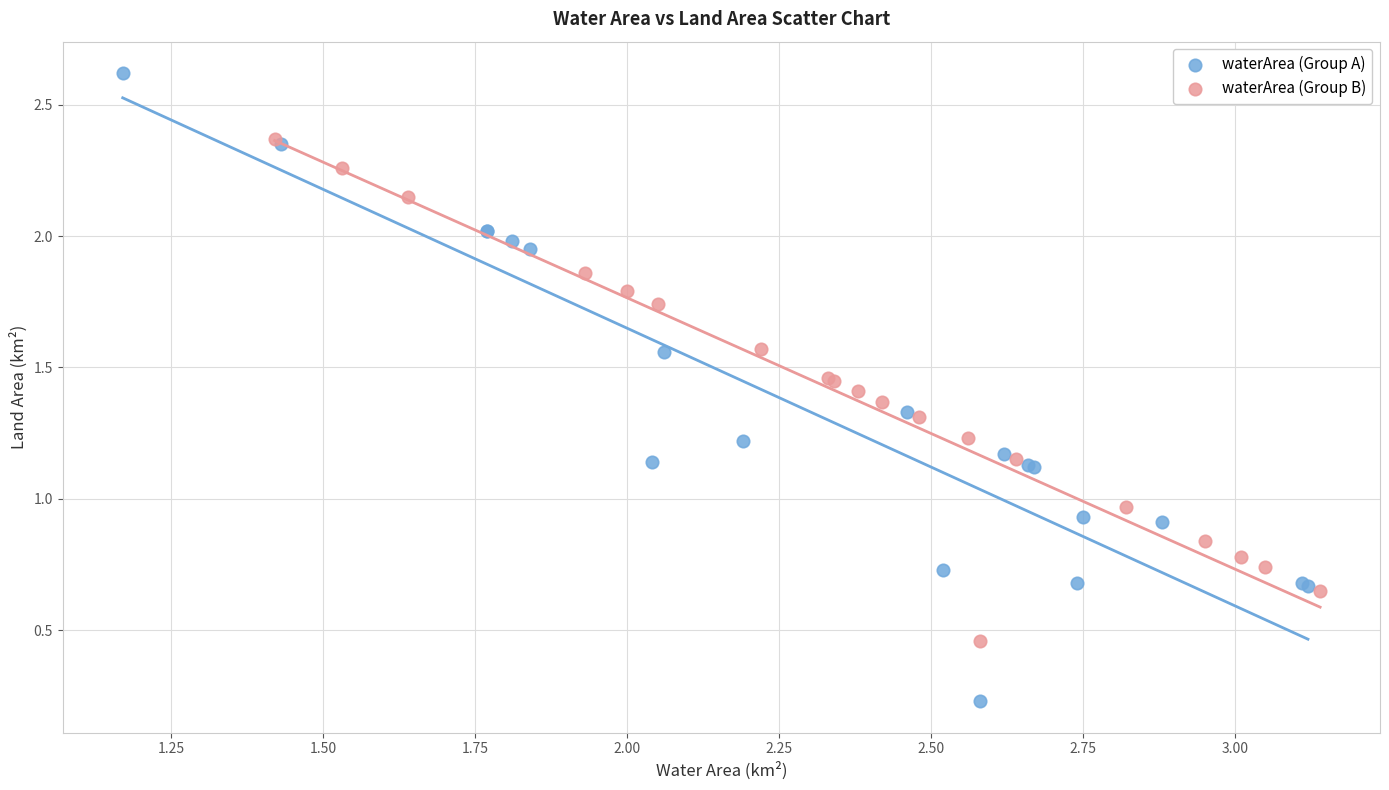

Which series reaches the minimum Y coordinate?

waterArea (Group A)